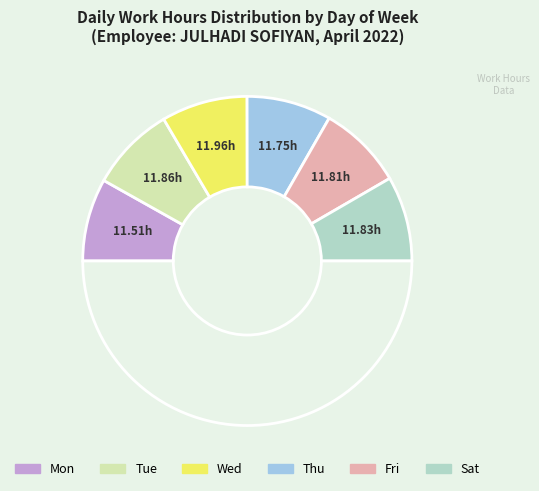

Which category has the biggest portion of the pie?

Wed